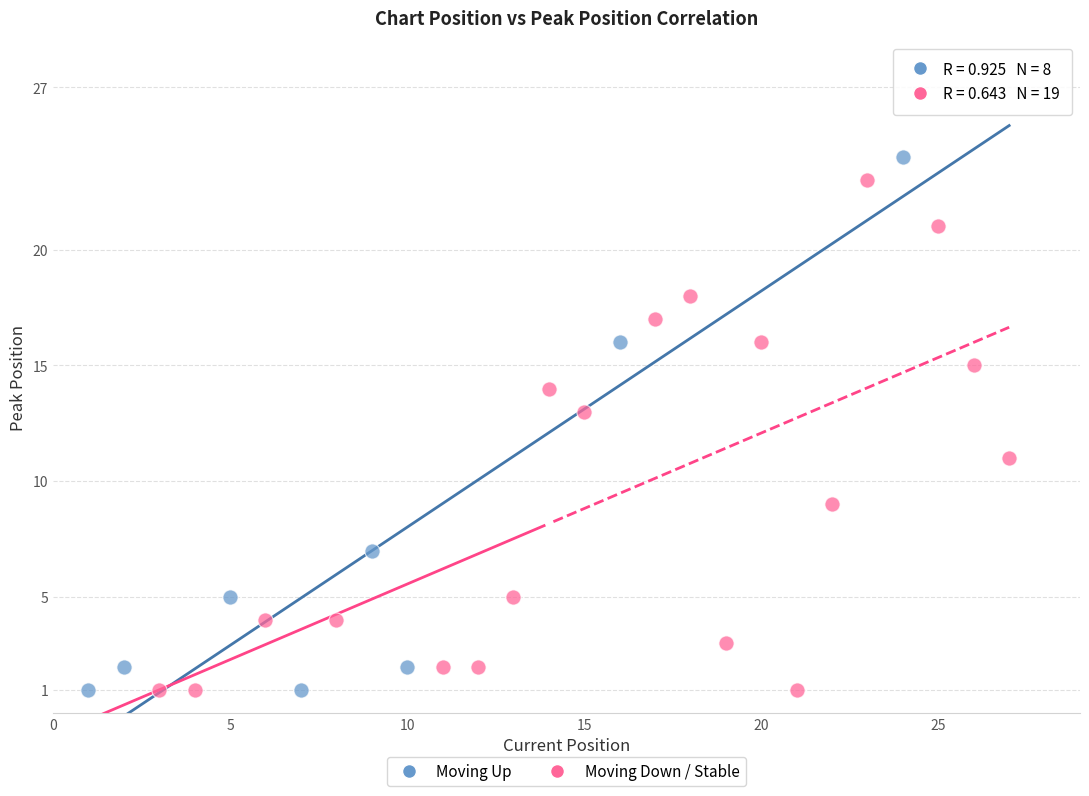

What are all the series names shown in the legend?

Moving Up, Moving Down / Stable